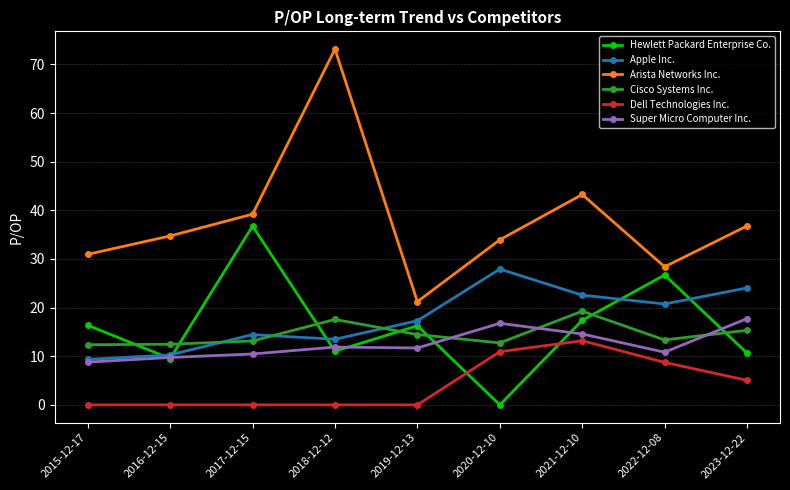

Is the value of Hewlett Packard Enterprise Co. at 2015-12-17 greater than the value of Arista Networks Inc. at 2017-12-15?

No